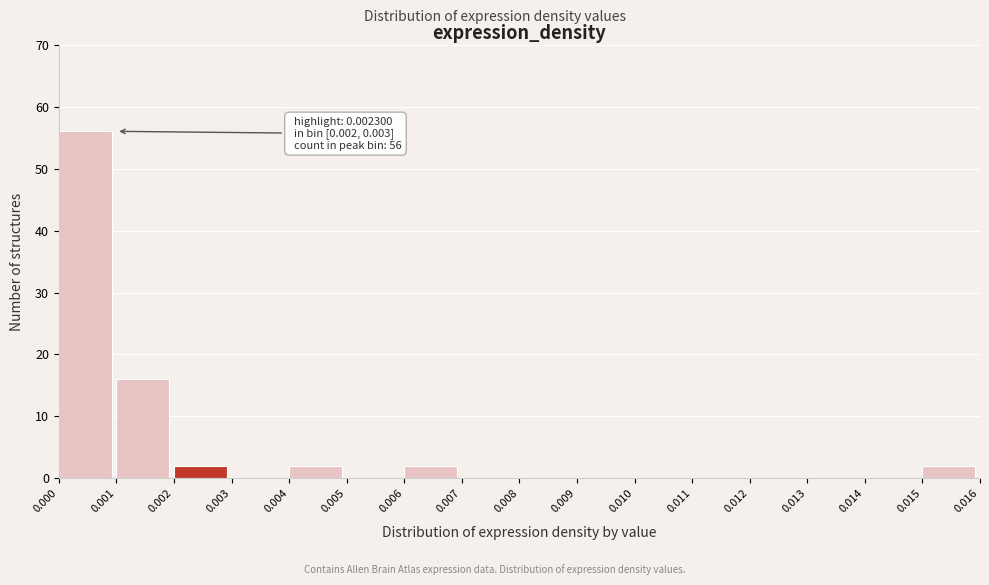

Over which range of the x-axis is the bar tallest?

0.000 to 0.001